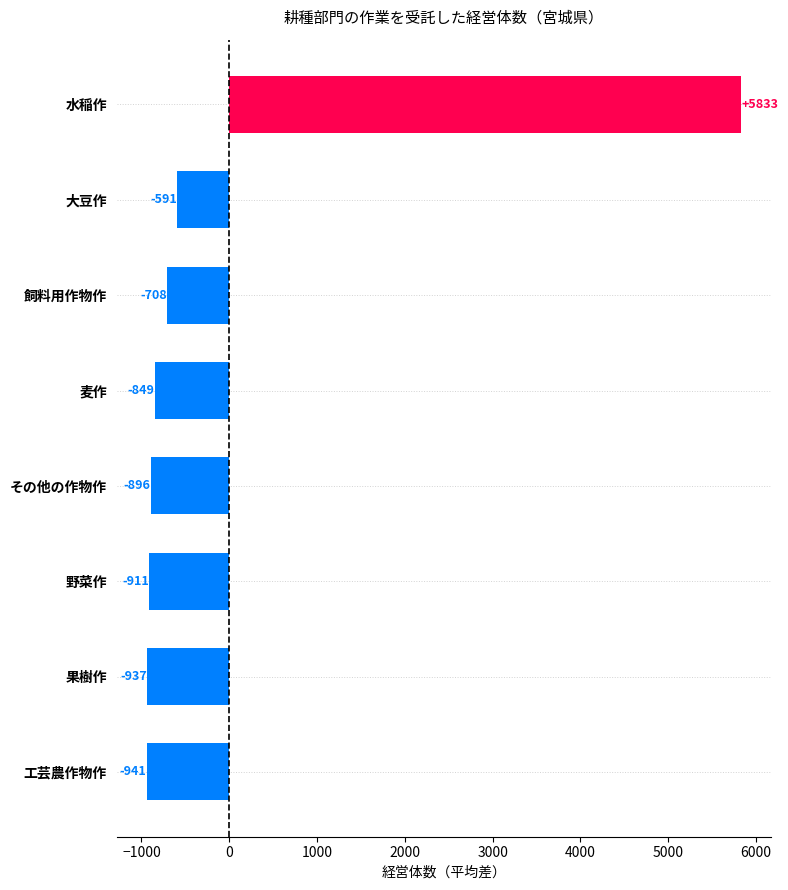

Between 果樹作 and 飼料用作物作, which is larger?

飼料用作物作